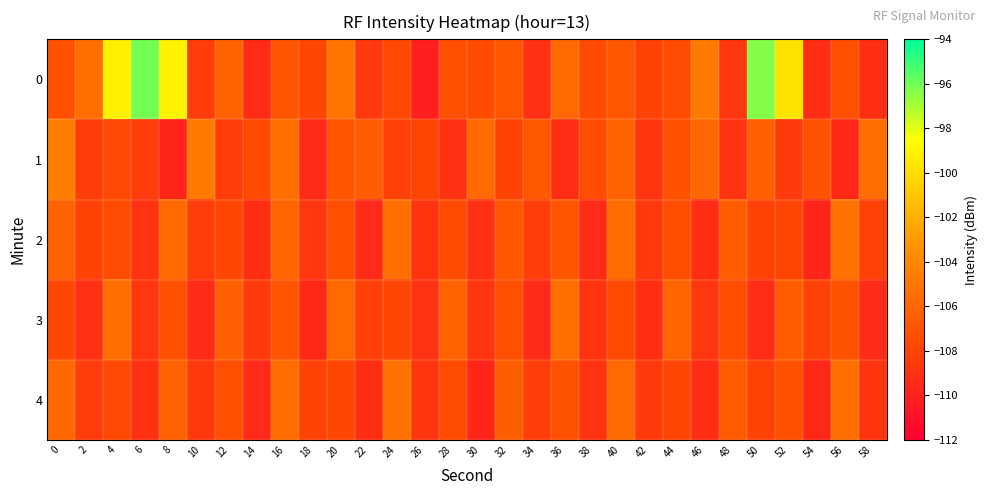

At which category is the sum across all series the highest?

4